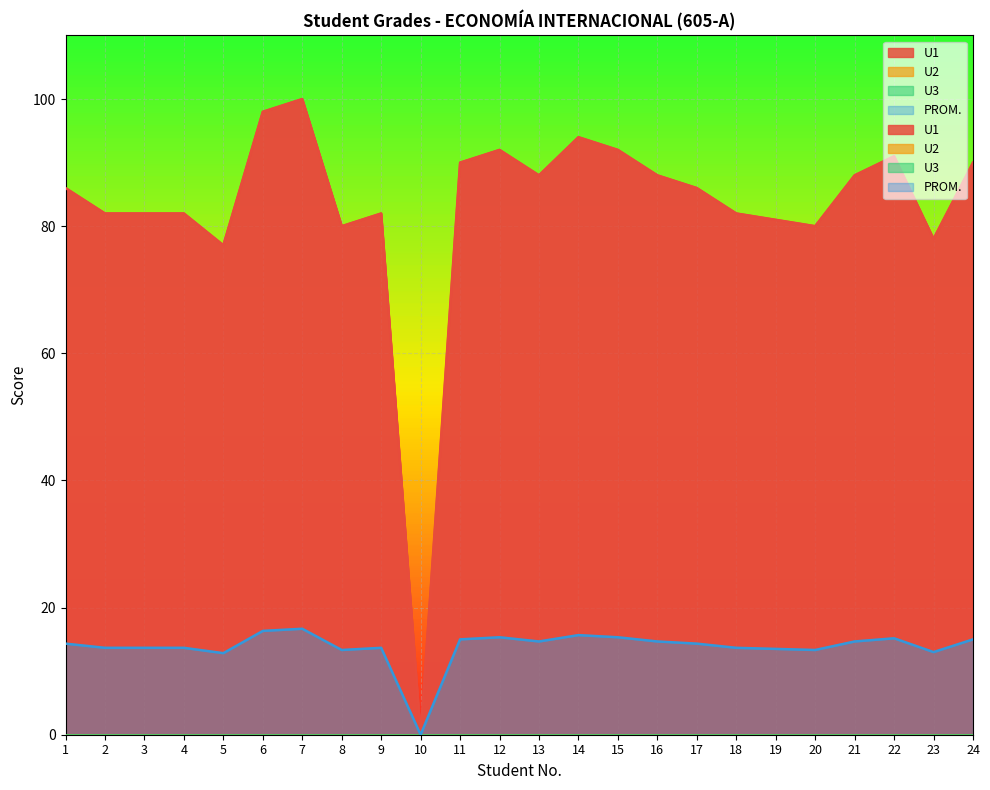

The U1 series shows 81.0 at 19. True or false?

True